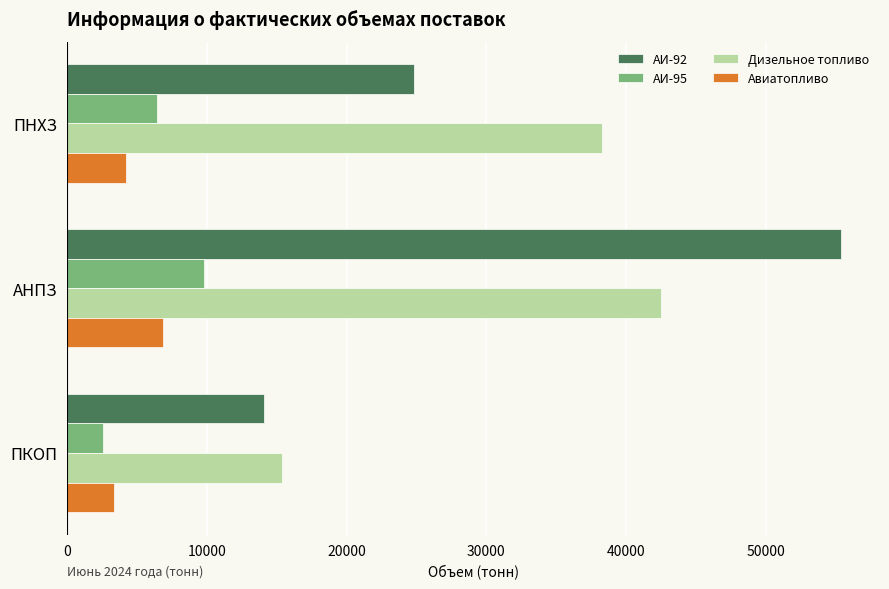

How many values in the АИ-92 series are below 24804?

1